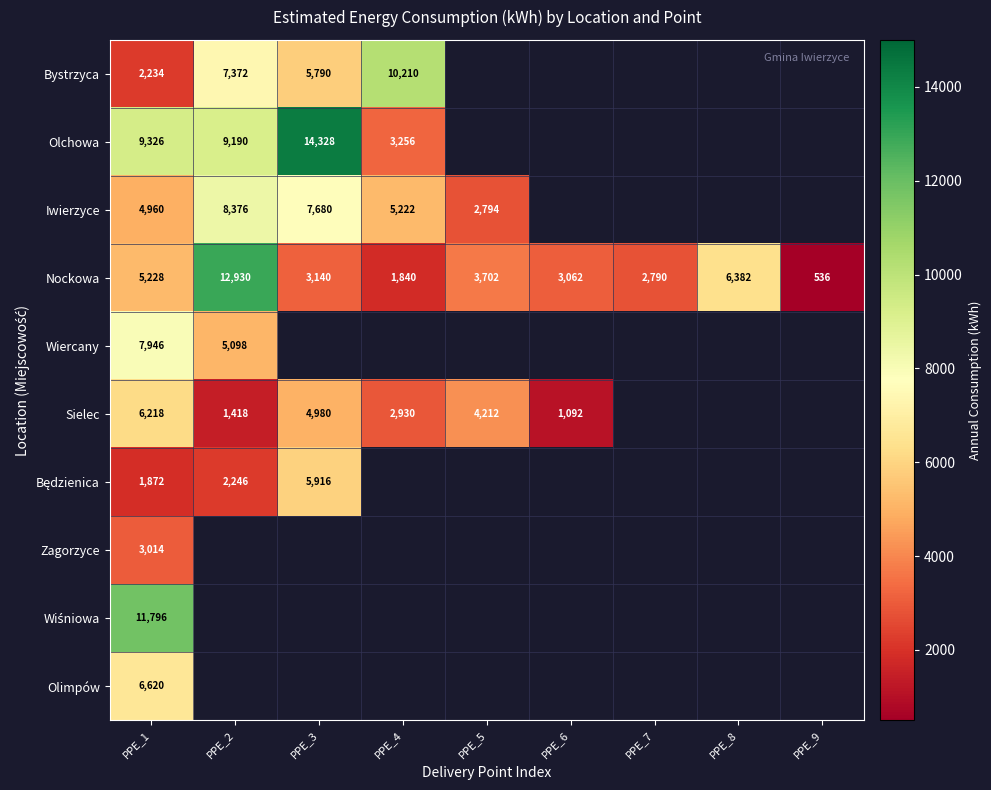

Which category has the lowest value in the Nockowa series?

PPE_9